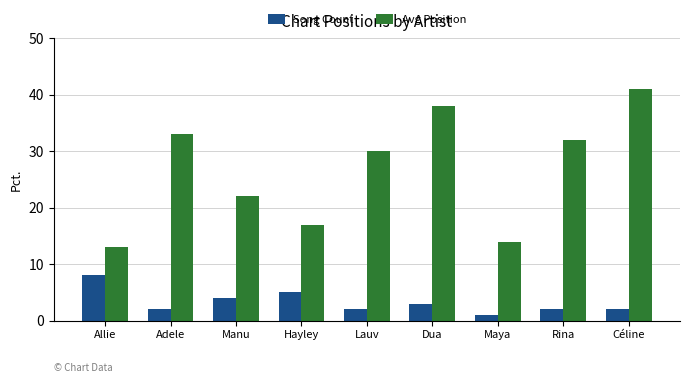

What position from the right is Allie?

9